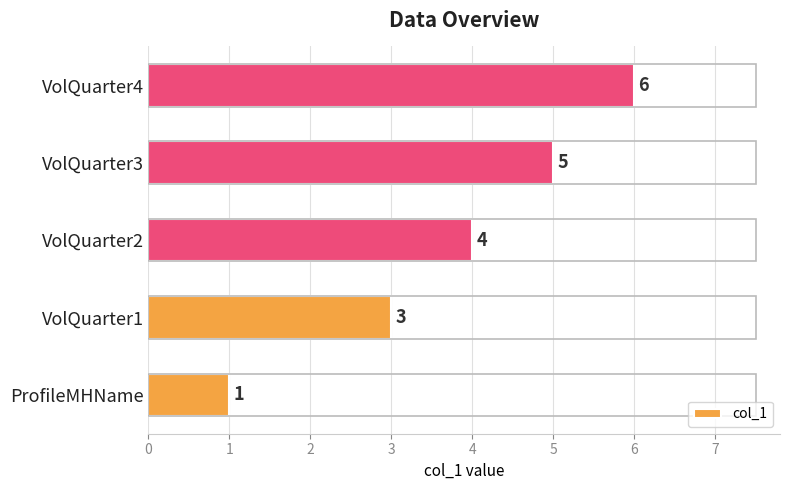

Reading top to bottom, extract all data points from this chart.

VolQuarter4=6	VolQuarter3=5	VolQuarter2=4	VolQuarter1=3	ProfileMHName=1